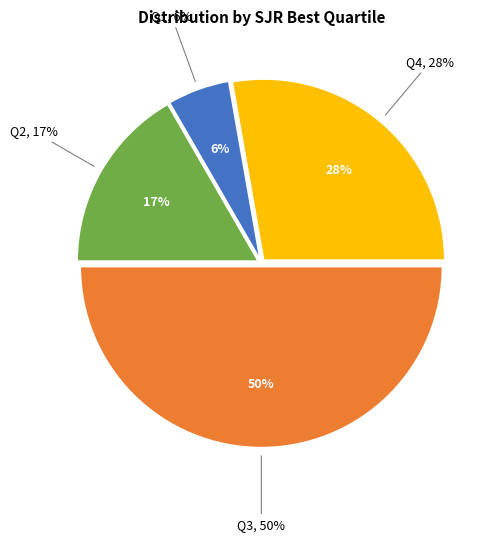

Count the number of slices in the pie.

4